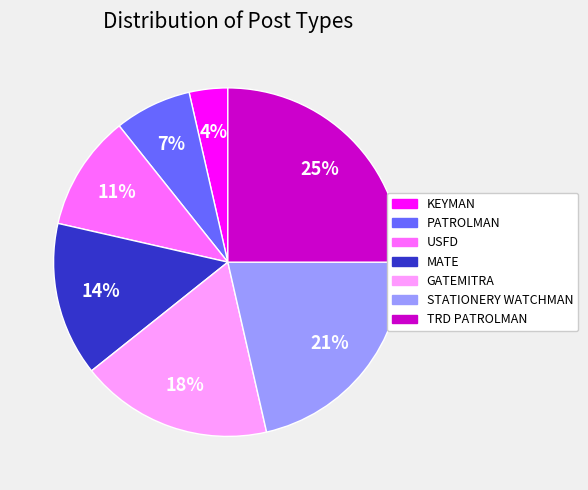

True or false: MATE accounts for 14% of the total.

True